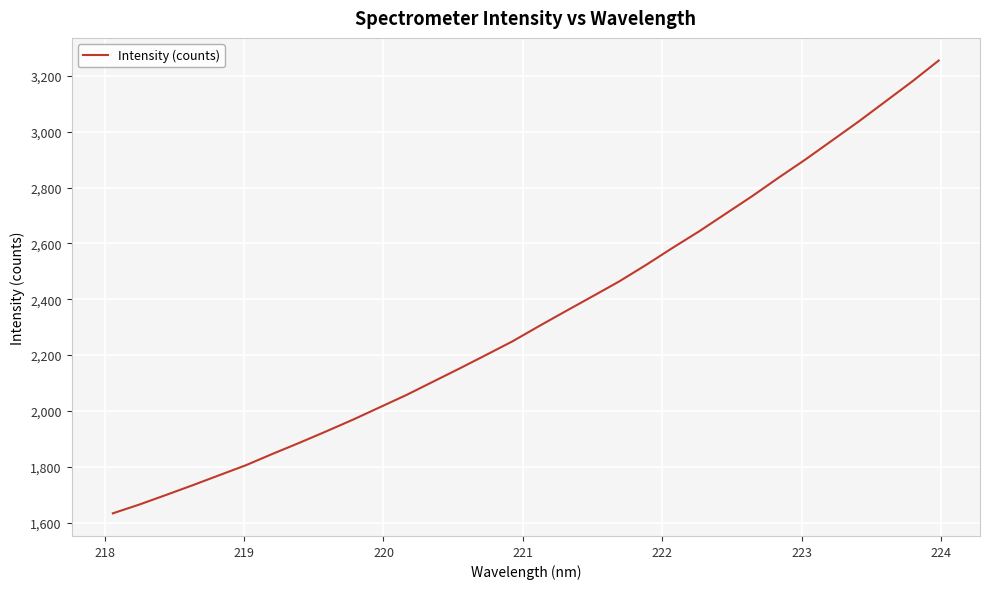

What is the difference between the maximum and minimum values?

1622.4